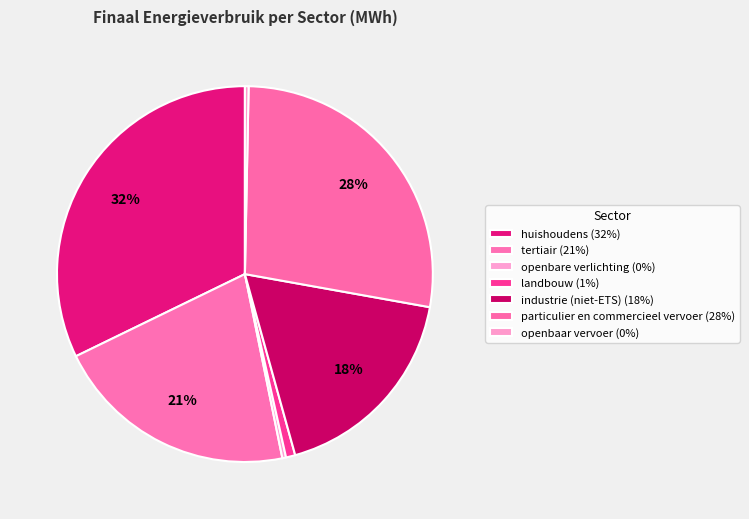

True or false: openbare verlichting accounts for 0% of the total.

True